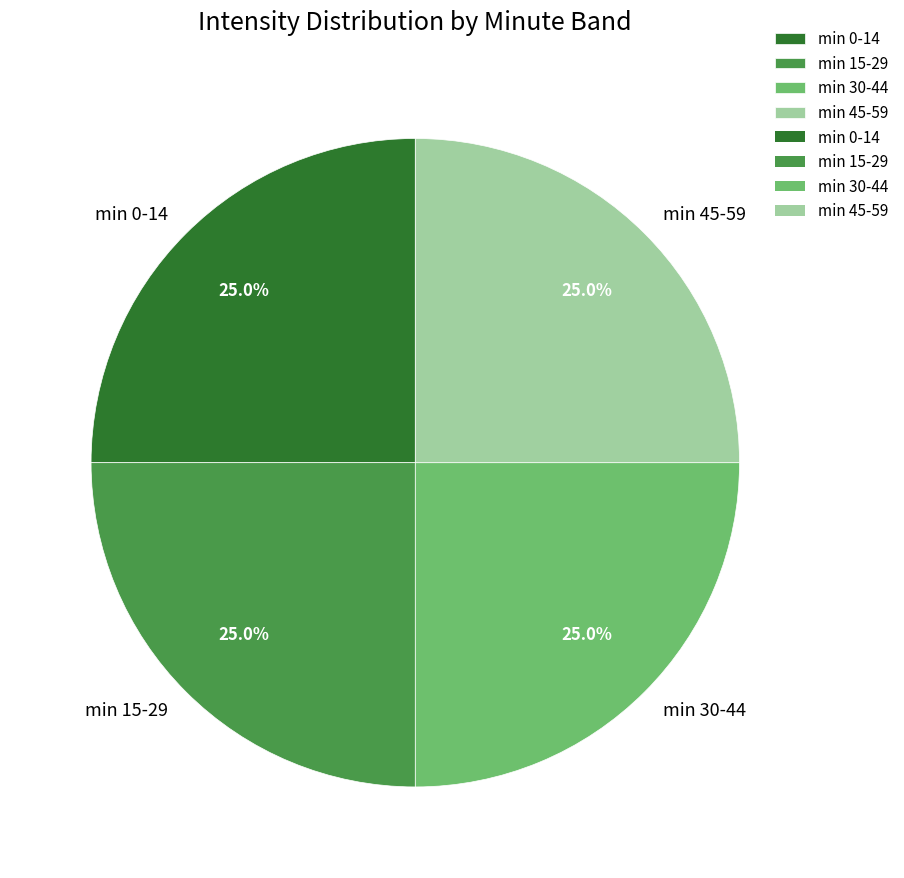

Is there any slice that represents more than half of the pie?

No